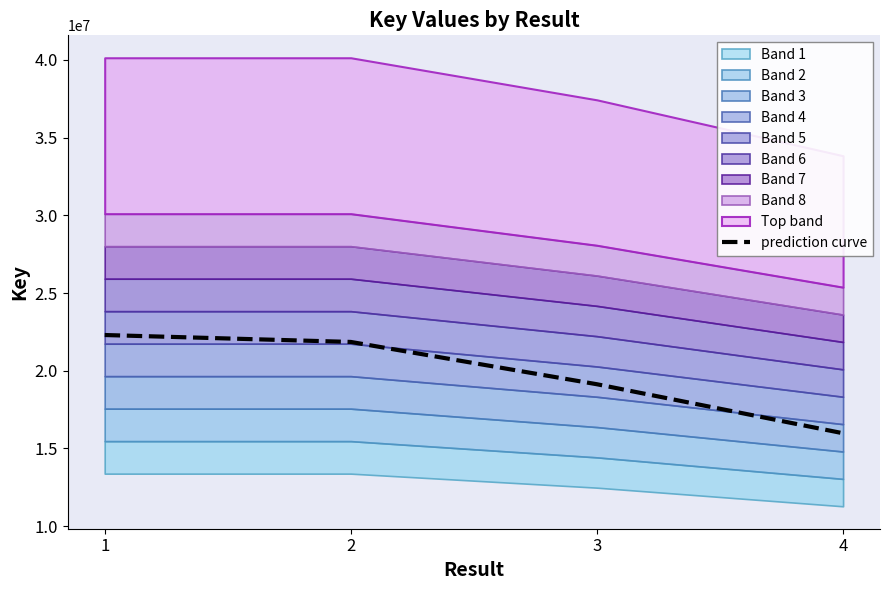

True or false: there are more than 0 points higher than both neighbors.

False